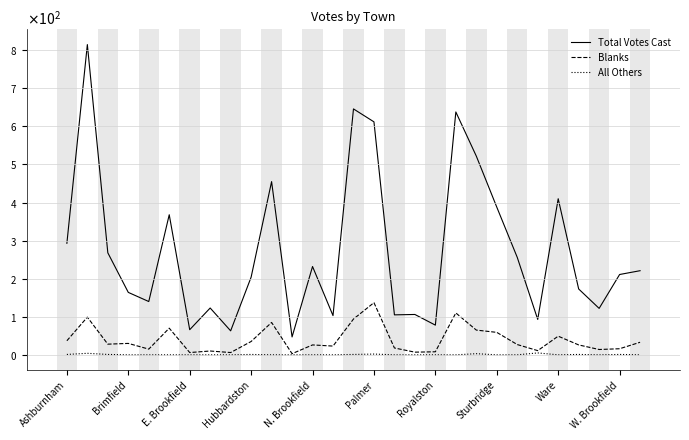

Is this an area chart (filled region under the line)?

No